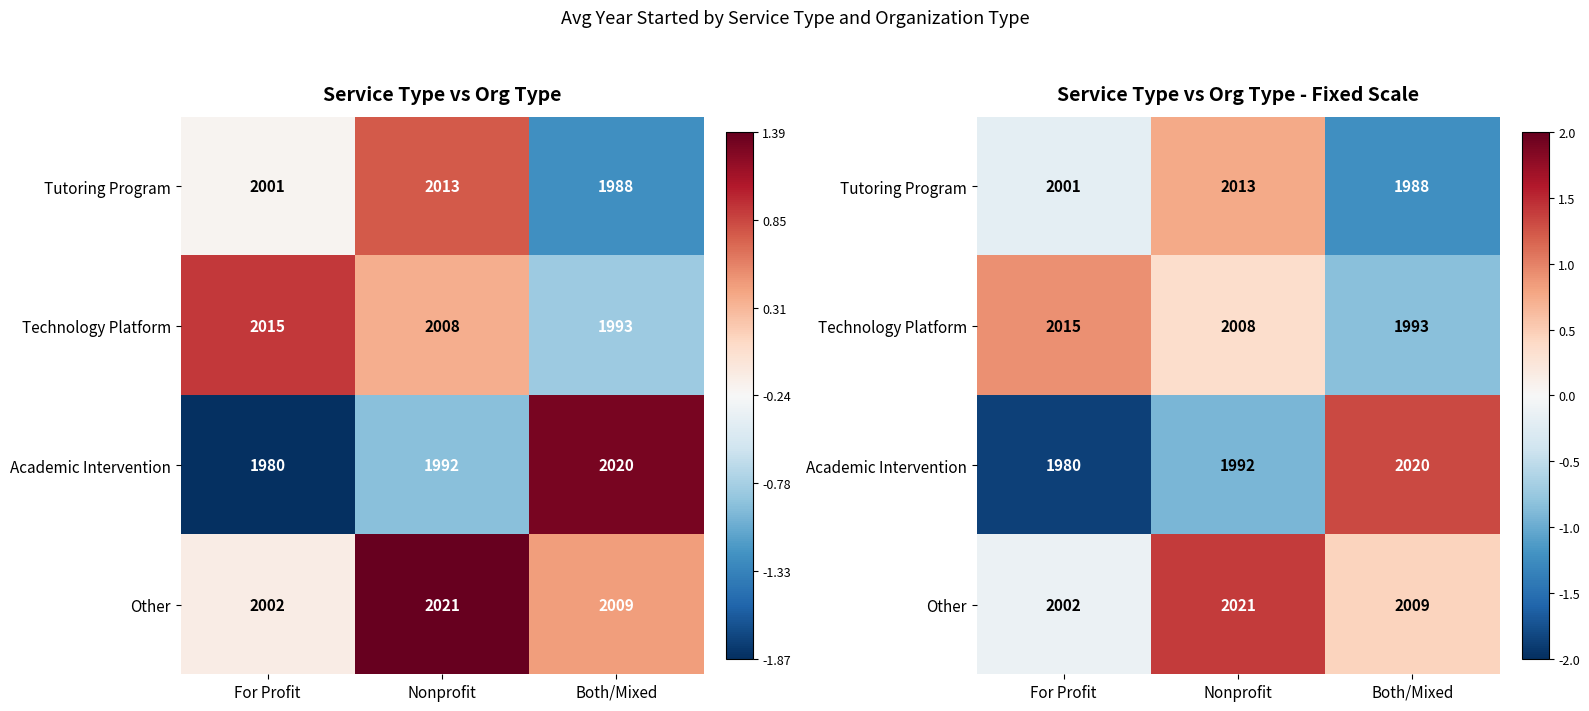

List the labels in order of Academic Intervention value, largest first.

Both/Mixed, Nonprofit, For Profit